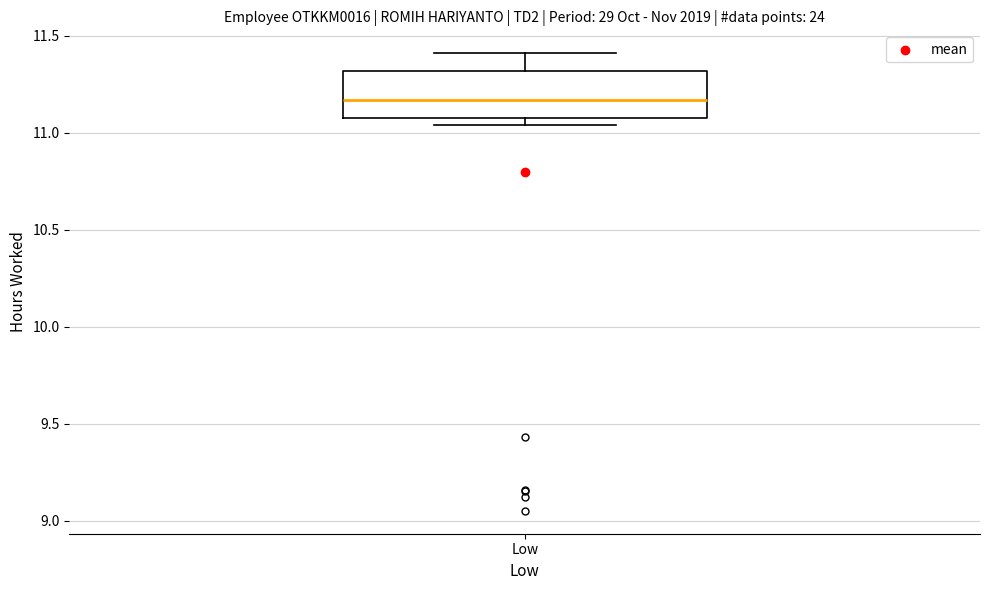

Transcribe this box plot: give where the median line is, the range the box spans, and where the two whiskers end, as read against the y-axis. The values are not printed on the chart, so give them approximately, as read against the axis.

median 11.15, box 11.10 to 11.30, whiskers 11.05 to 11.40